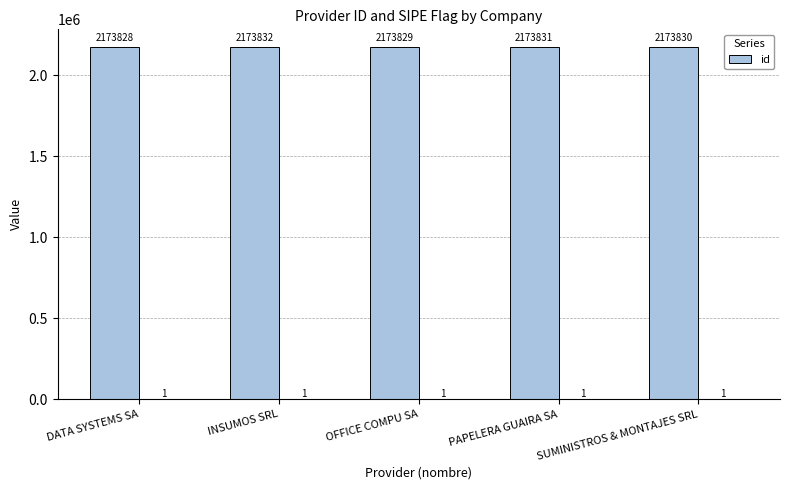

What is the value of the 2nd bar from the left?

2173832